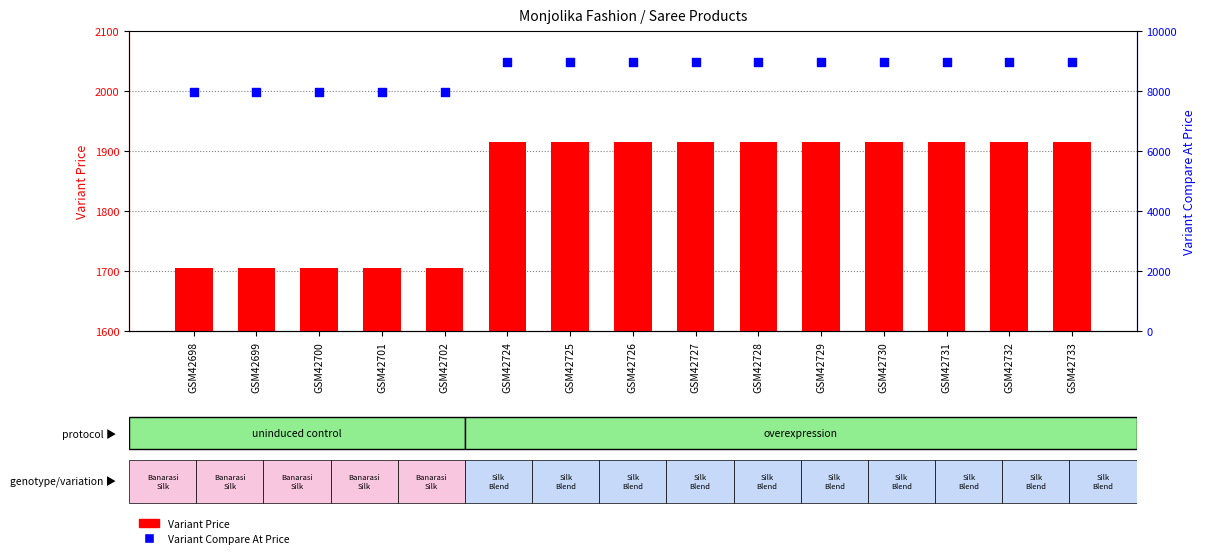

What are all the series names shown in the legend?

Variant Price, Variant Compare At Price